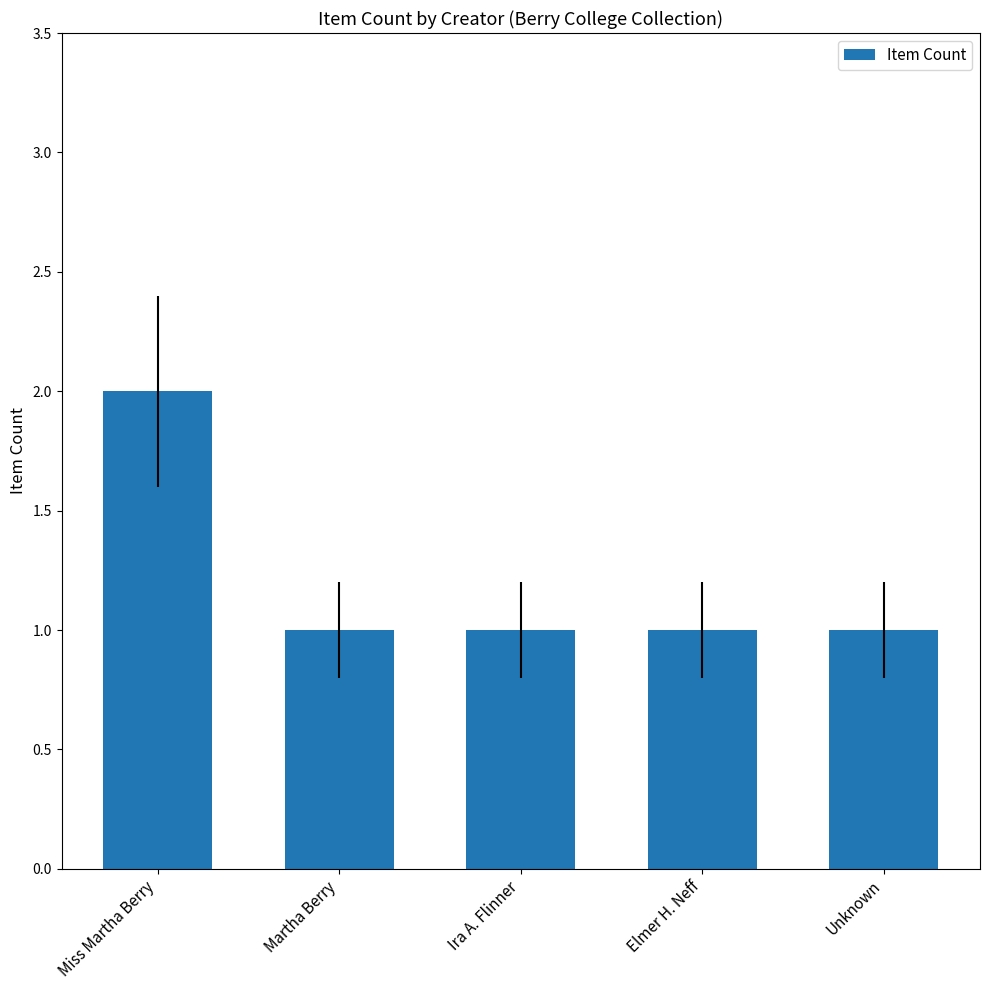

What is the label of the 5th bar from the right?

Miss Martha Berry